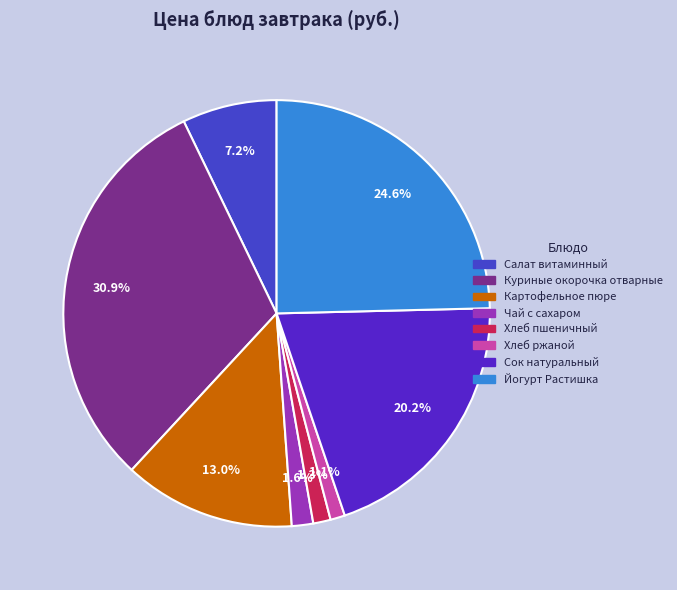

To the nearest percent, what is the difference between the largest and smallest slice percentages?

30%